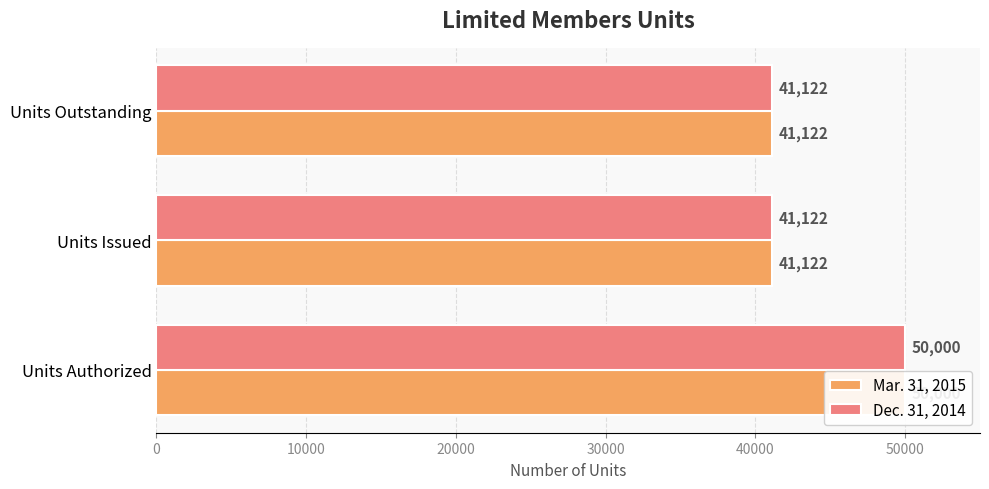

Rank the series by their maximum value, from highest to lowest.

Mar. 31, 2015, Dec. 31, 2014